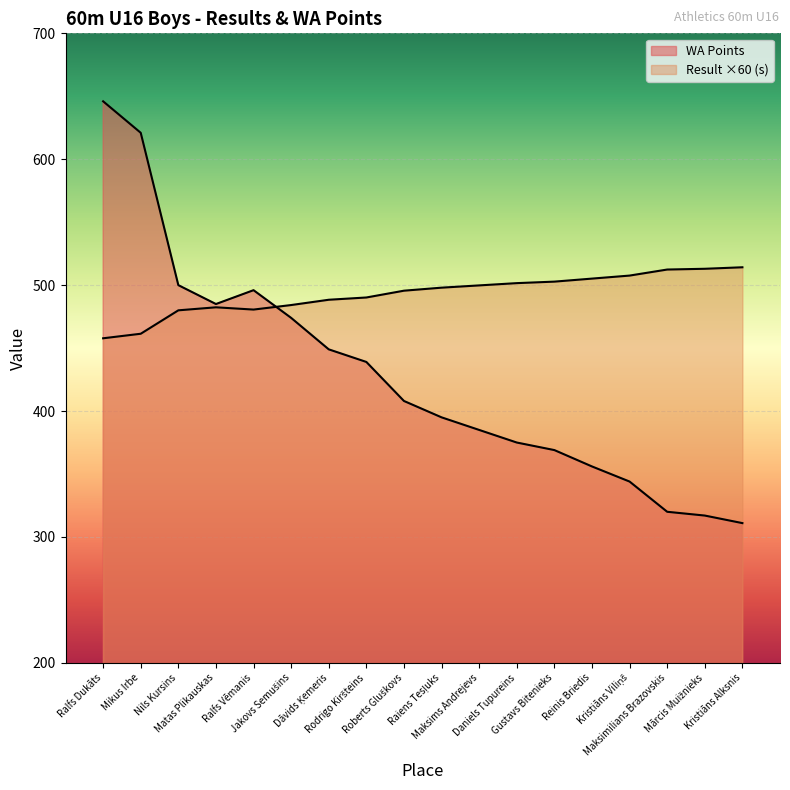

List the labels in order of WA Points value, smallest first.

Kristiāns Alksnis, Mārcis Muižnieks, Maksimilians Brazovskis, Kristiāns Viliņš, Reinis Briedis, Gustavs Bitenieks, Daniels Tupureins, Maksims Andrejevs, Raiens Tesļuks, Roberts Gluškovs, Rodrigo Kiršteins, Dāvids Ķemeris, Jakovs Semušins, Matas Plikauskas, Ralfs Vēmanis, Nils Kursins, Mikus Irbe, Ralfs Dukāts